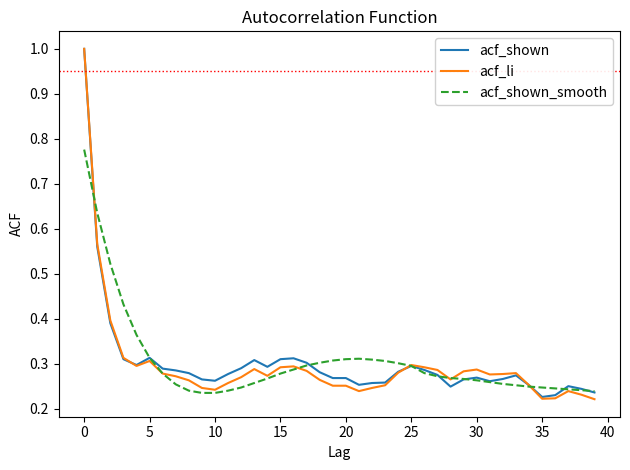

True or false: acf_li has more than 1 points higher than both neighbors.

True